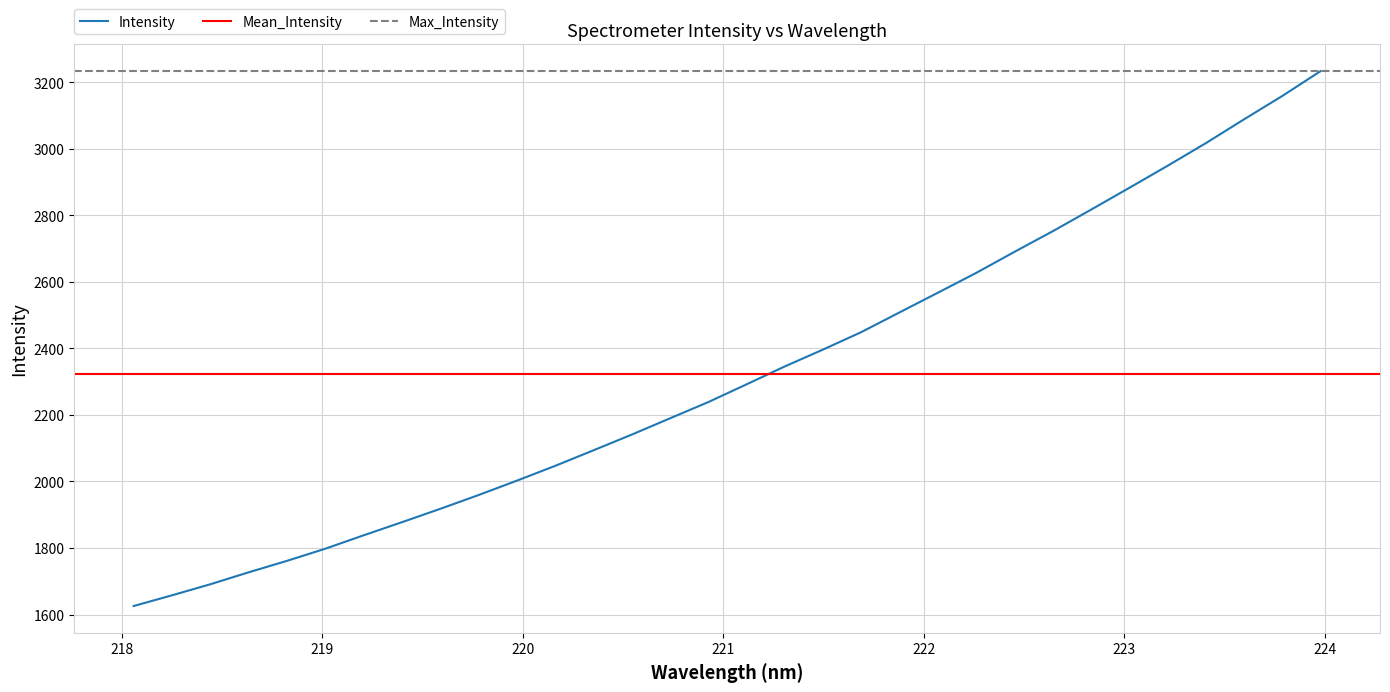

What is the label of the 5th point from the right?

223.2172